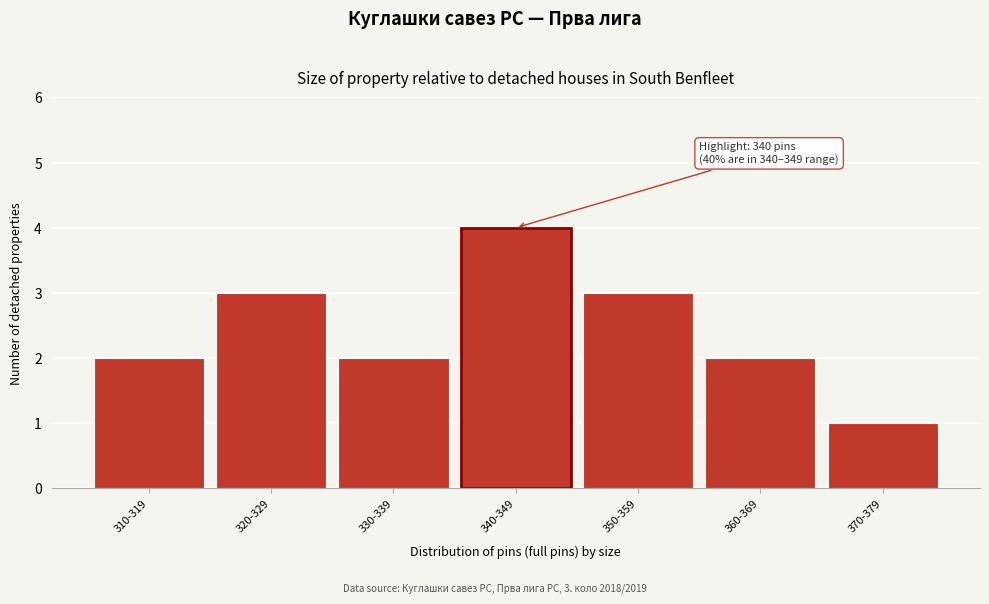

Reading right to left, extract all data points from this chart.

370-379=1	360-369=2	350-359=3	340-349=4	330-339=2	320-329=3	310-319=2